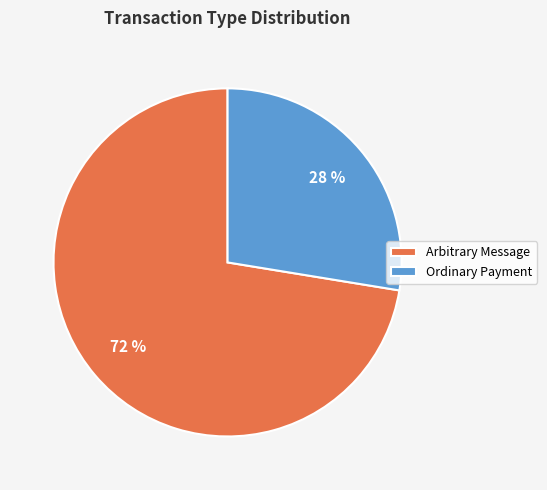

To the nearest percent, what is the average slice percentage?

50%